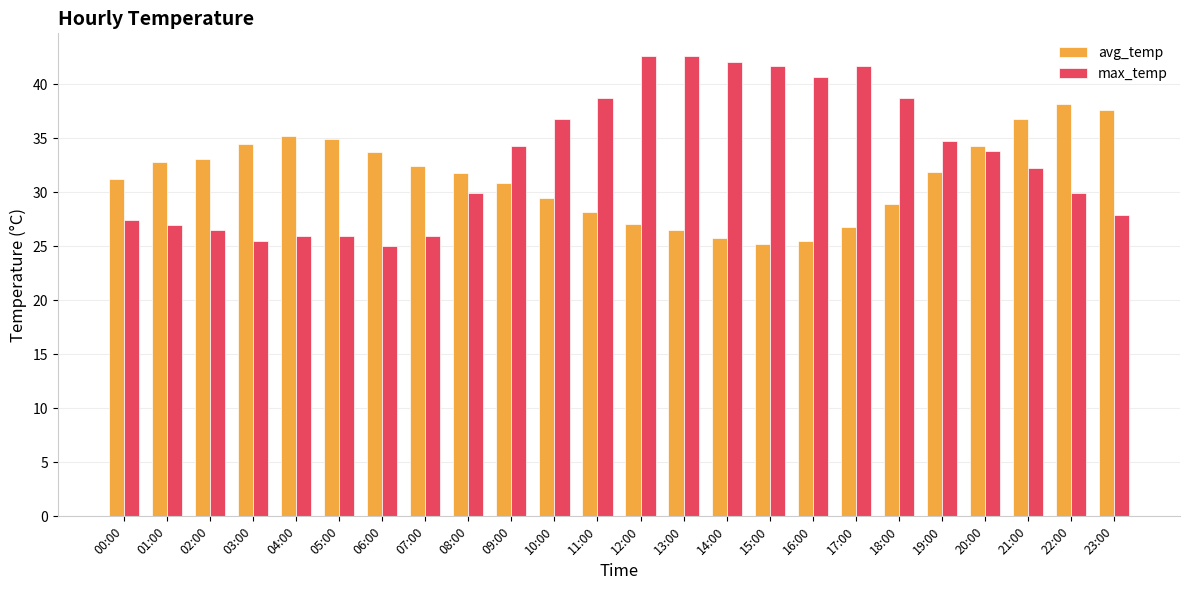

What is the spread (max minus min) of values at 17:00?

14.9